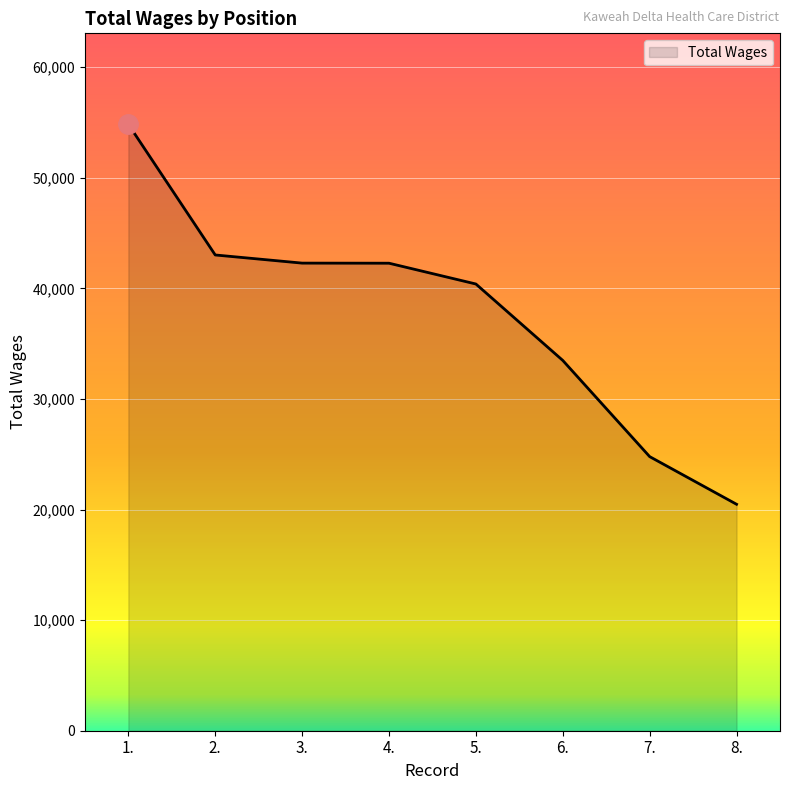

True or false: there are more than 1 points higher than both neighbors.

False